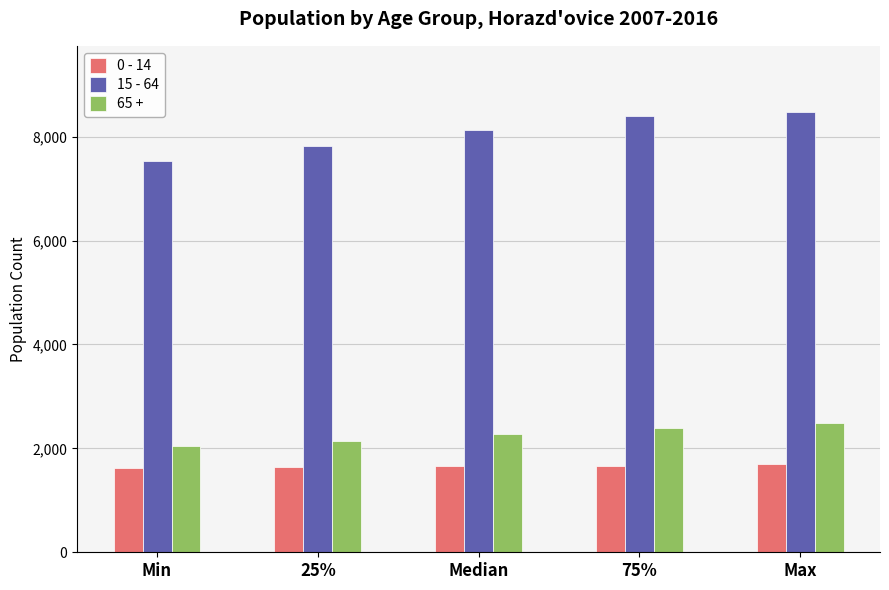

The value of 15 - 64 at Min is 7532.0. True or false?

True